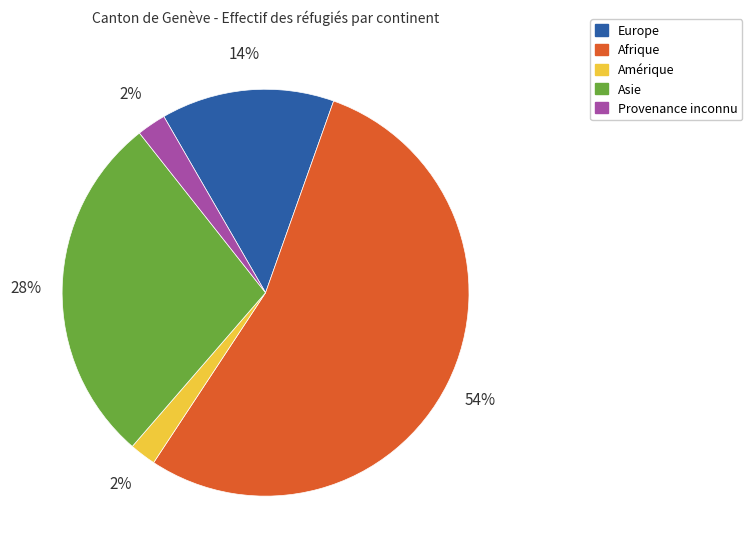

Which slice is the largest?

Afrique